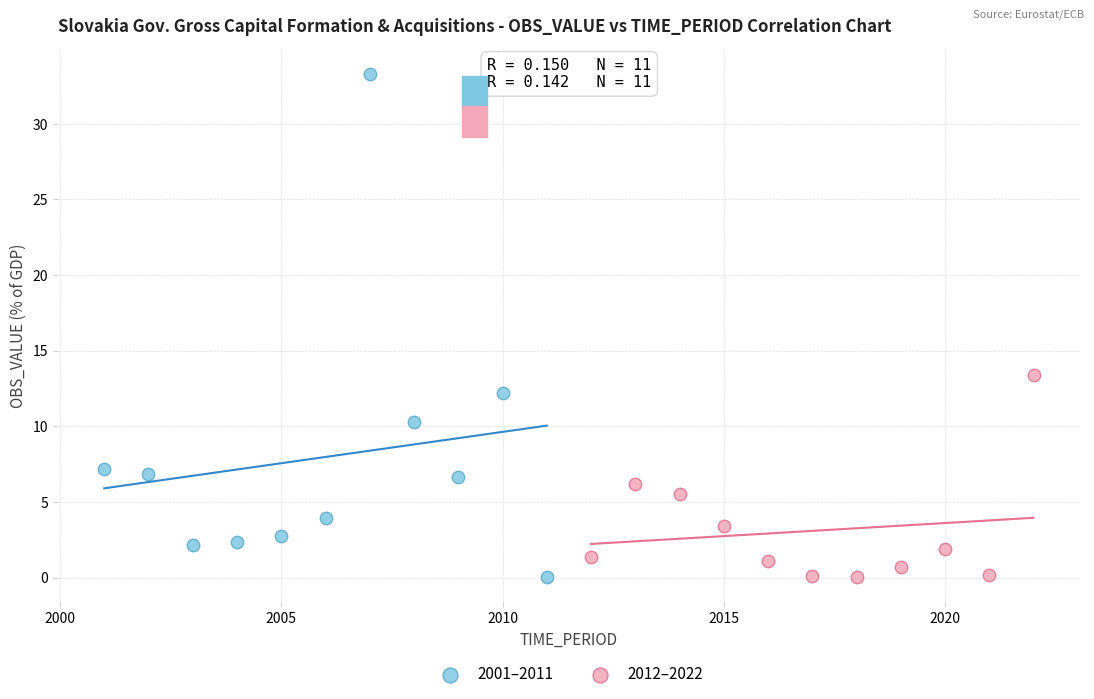

Which series has the widest spread of Y values?

2001–2011